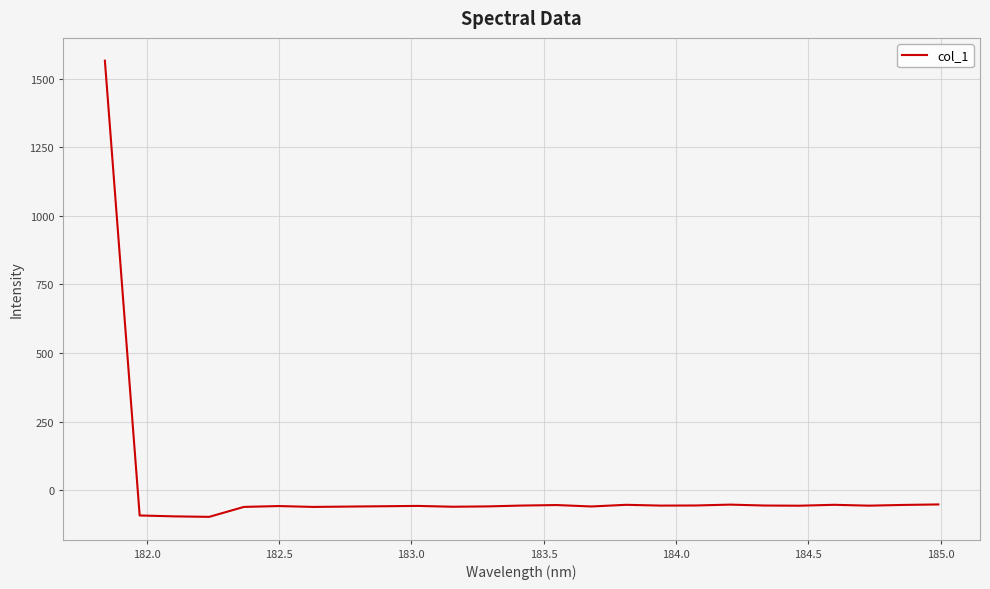

Count the number of values greater than -56.

10